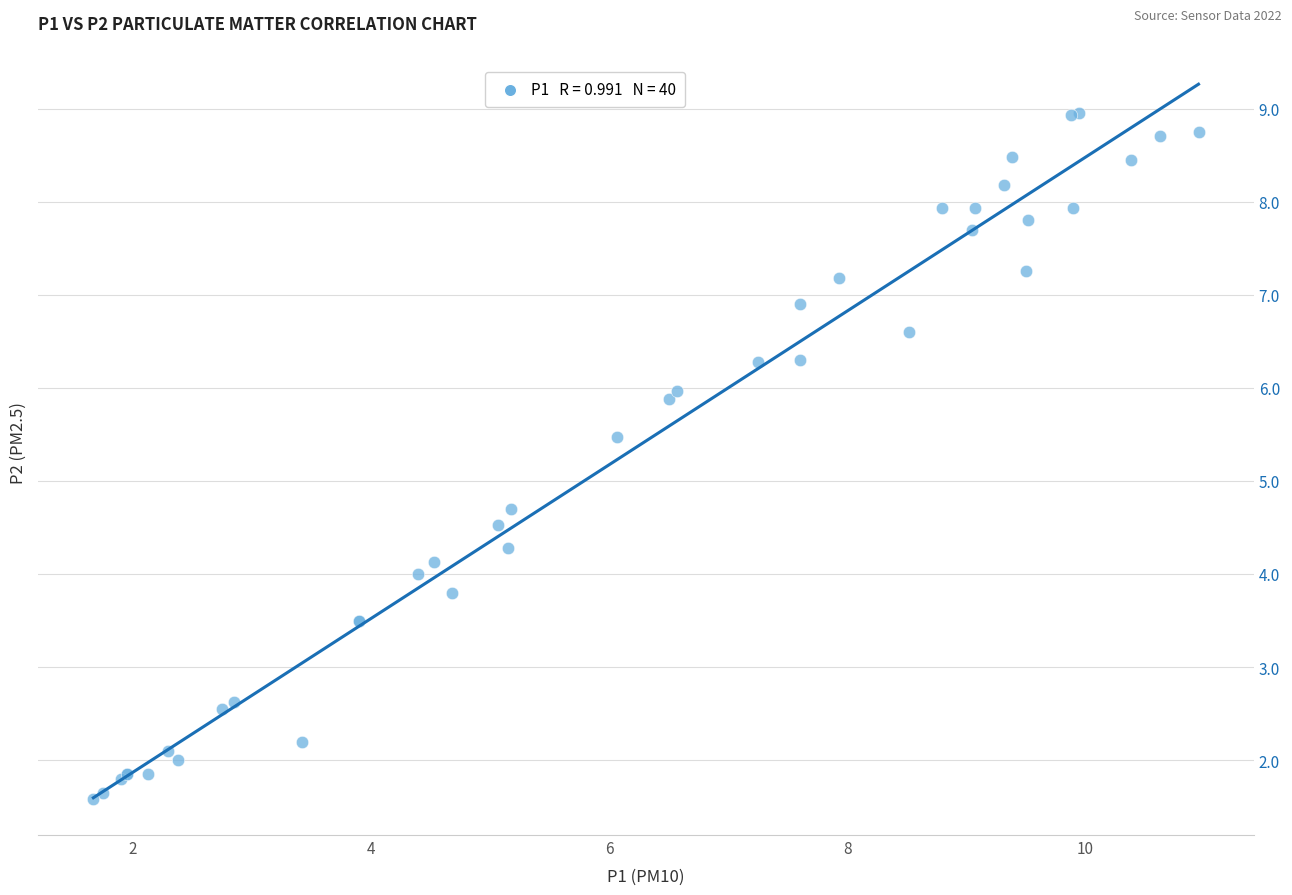

What Y value in the scatter plot is closest to 5?

4.7